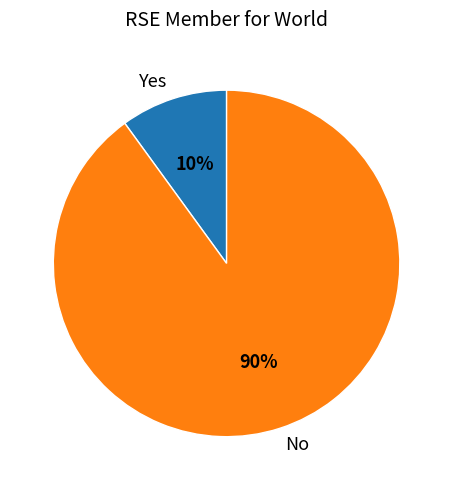

Is it true that Yes is 10% of the pie?

True